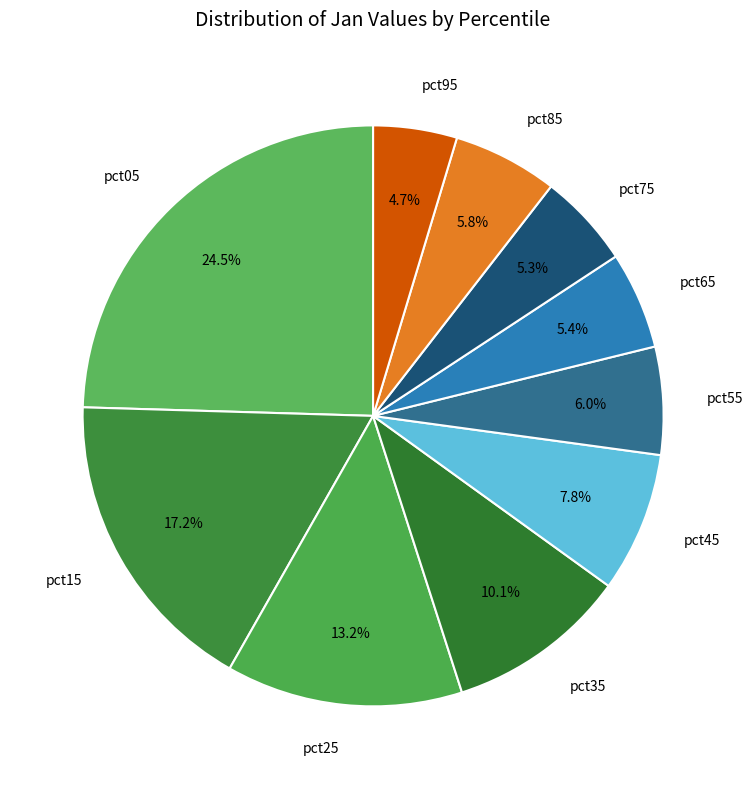

What is the ratio of the value at pct85 to the value at pct45?

0.7